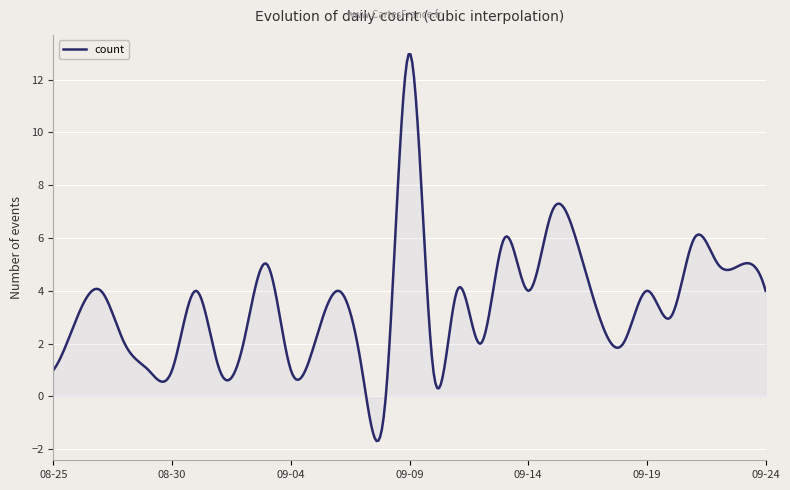

True or false: there are more than 0 points higher than both neighbors.

True